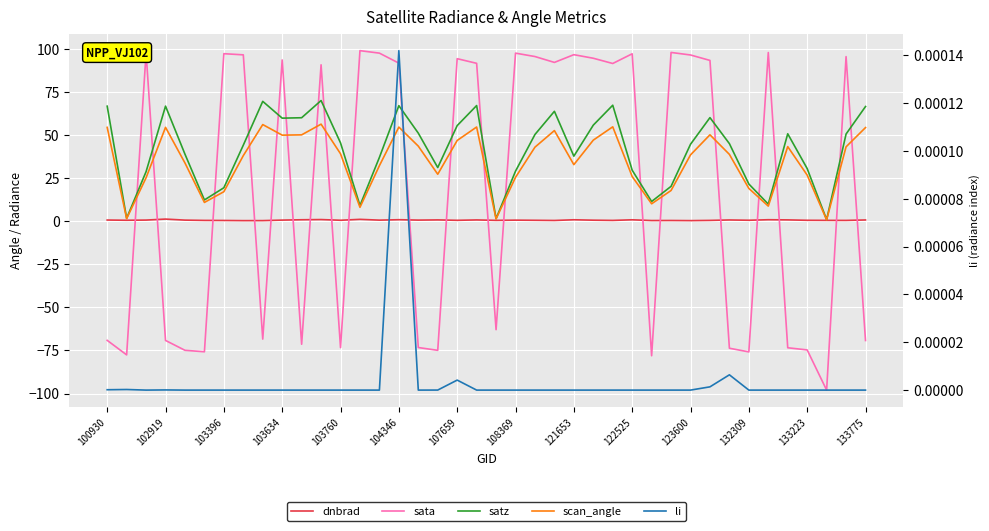

Which series has the largest range (max minus min)?

sata